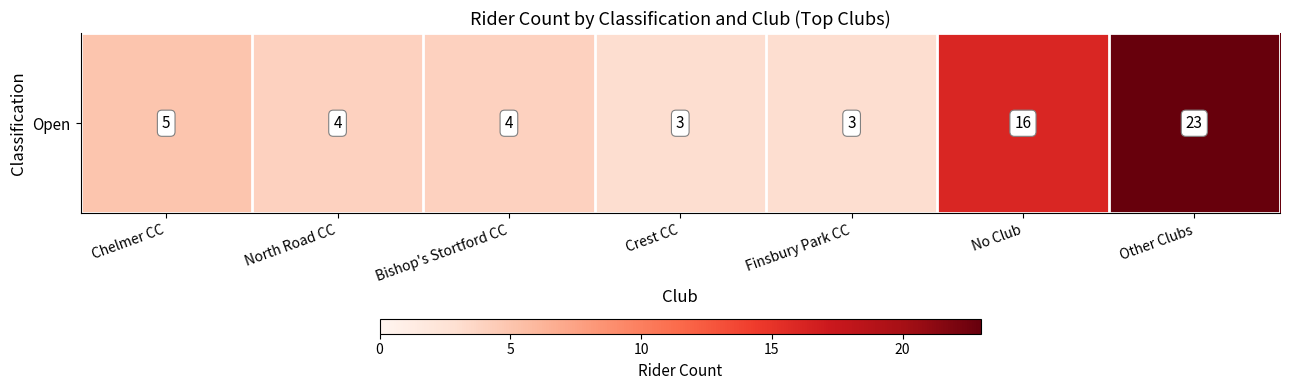

What is the maximum value shown in the chart?

23